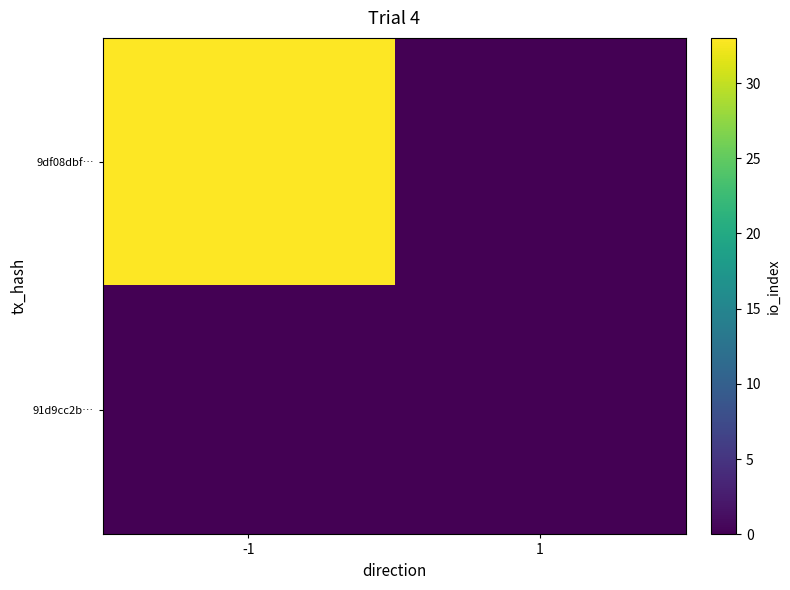

Reading right to left, what are all the values shown in this chart?

9df08dbf…: 1=0	-1=33
91d9cc2b…: 1=0	-1=0